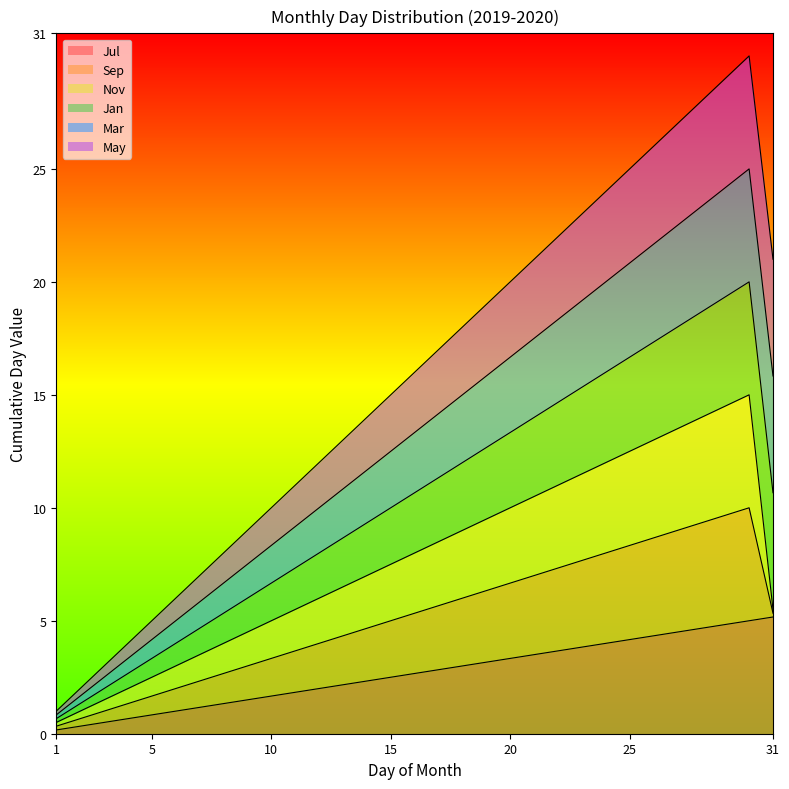

Where does the Jul series first go above 2?

13